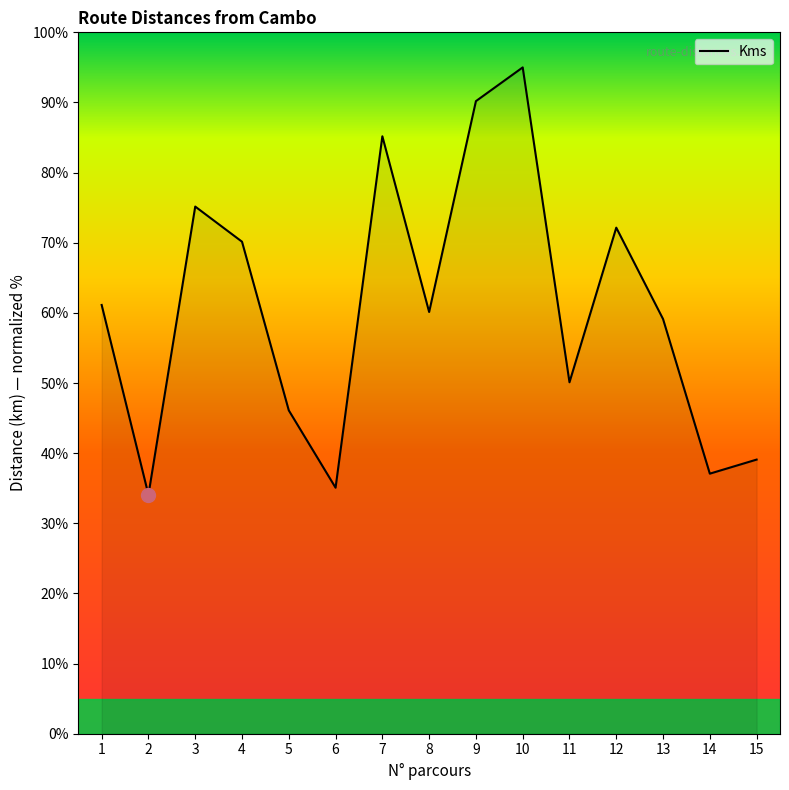

The value at 1 is 61.1. True or false?

True